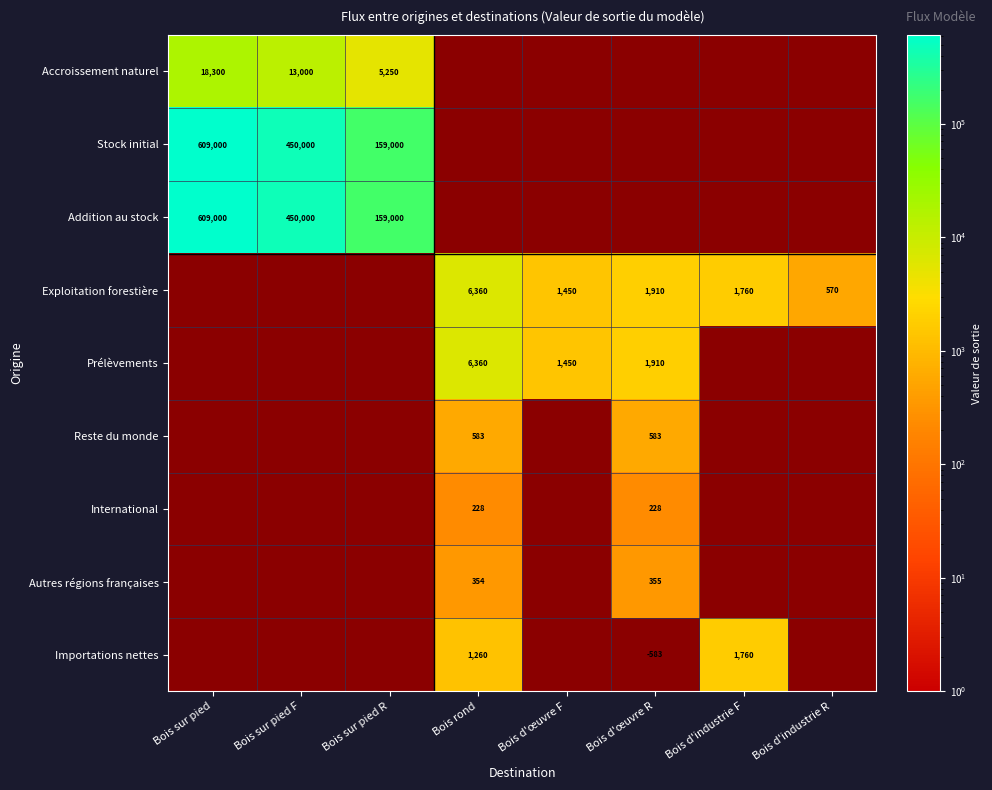

The value of Exploitation forestière at Bois d'œuvre R is 1910. True or false?

True